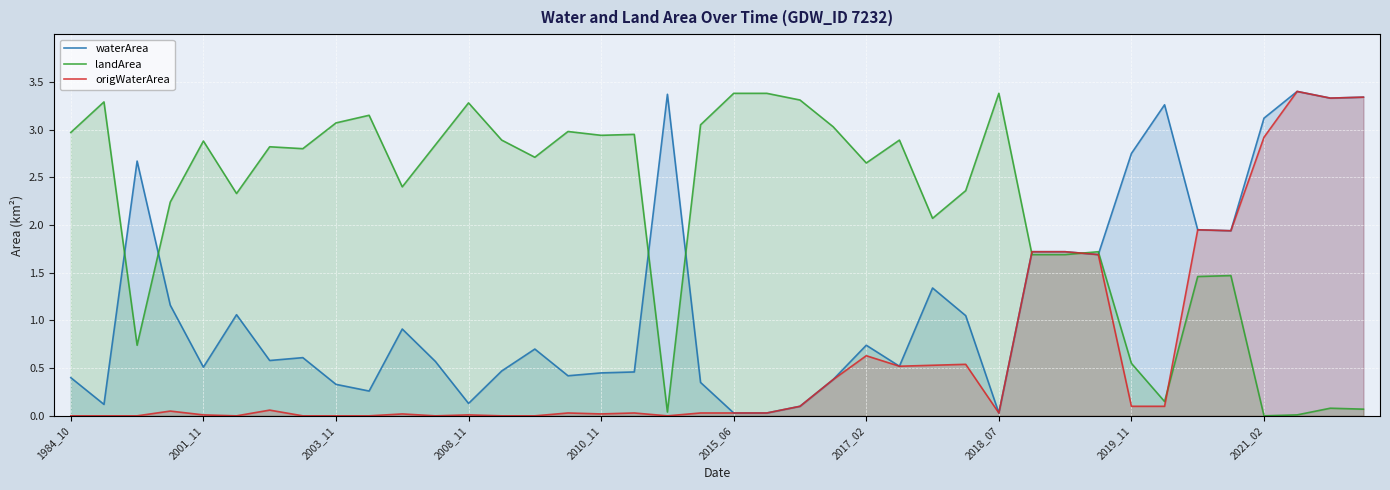

Reading right to left, what are all the values shown in this chart?

waterArea: 3.3	3.3	3.4	3.1	1.9	1.9	3.3	2.8	1.7	1.7	1.7	0.0	1.1	1.3	0.5	0.7	0.4	0.1	0.0	0.0	0.3	3.4	0.5	0.5	0.4	0.7	0.5	0.1	0.6	0.9	0.3	0.3	0.6	0.6	1.1	0.5	1.2	2.7	0.1	0.4
landArea: 0.1	0.1	0.0	0.0	1.5	1.5	0.1	0.6	1.7	1.7	1.7	3.4	2.4	2.1	2.9	2.6	3.0	3.3	3.4	3.4	3.0	0.0	3.0	2.9	3.0	2.7	2.9	3.3	2.8	2.4	3.1	3.1	2.8	2.8	2.3	2.9	2.2	0.7	3.3	3.0
origWaterArea: 3.3	3.3	3.4	2.9	1.9	1.9	0.1	0.1	1.7	1.7	1.7	0.0	0.5	0.5	0.5	0.6	0.4	0.1	0.0	0.0	0.0	0.0	0.0	0.0	0.0	0.0	0.0	0.0	0.0	0.0	0.0	0.0	0.0	0.1	0.0	0.0	0.1	0.0	0.0	0.0